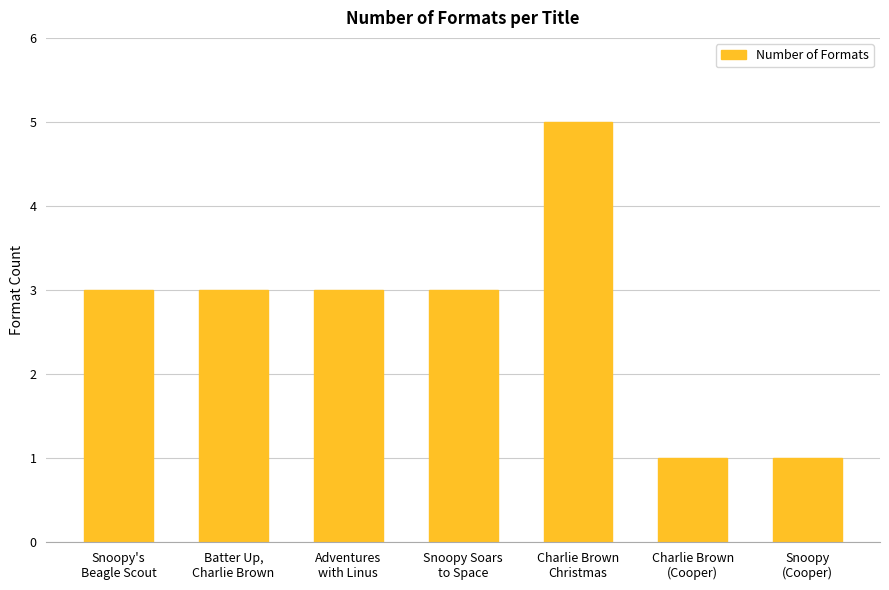

What is the minimum value shown in the chart?

1